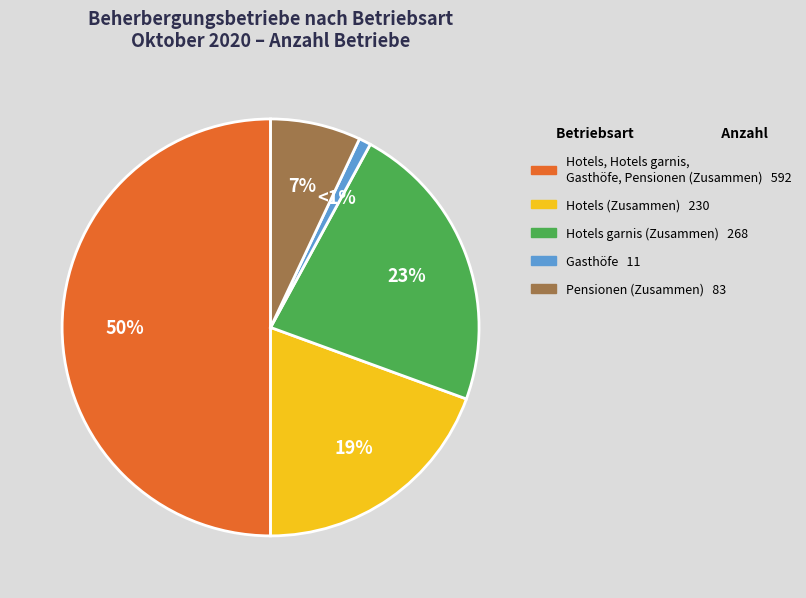

To the nearest percent, what is the difference between the largest and smallest slice percentages?

49%